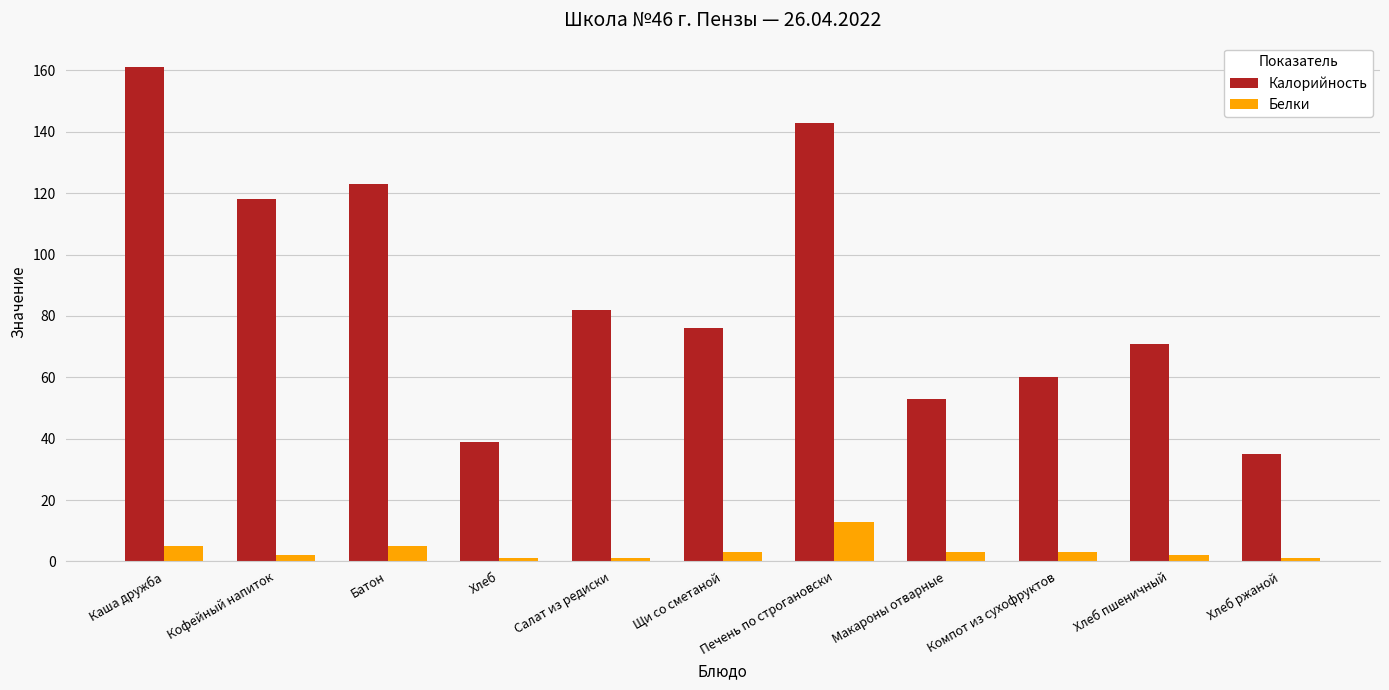

What are all the series names shown in the legend?

Калорийность, Белки